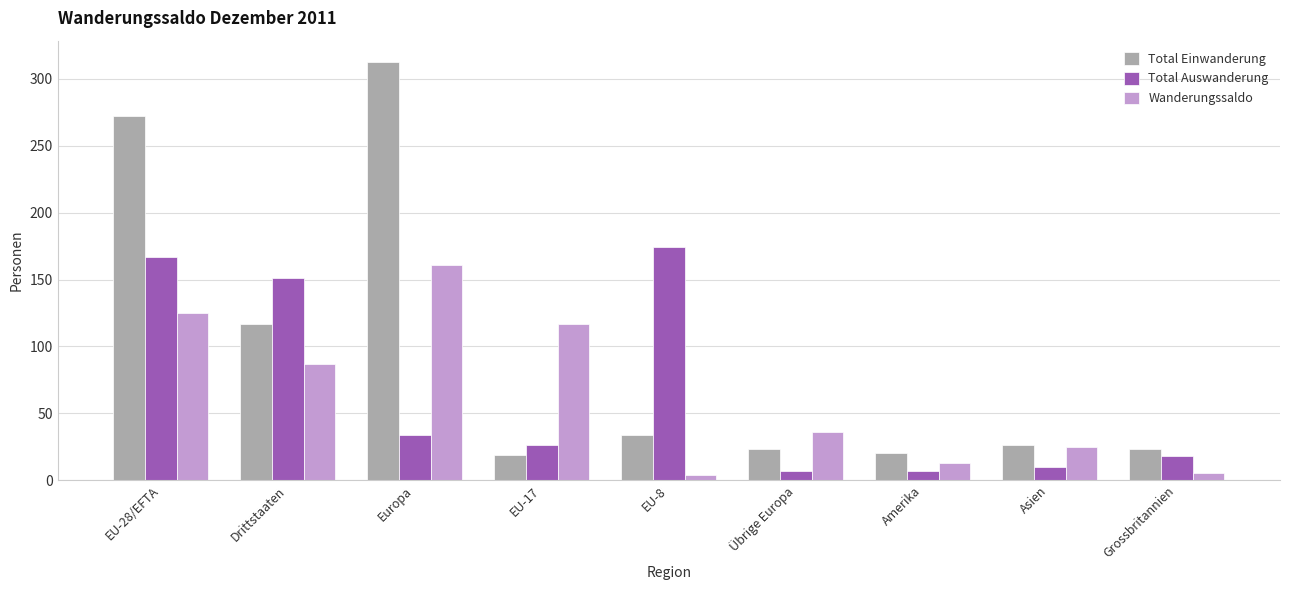

How many bars are there in each group?

3